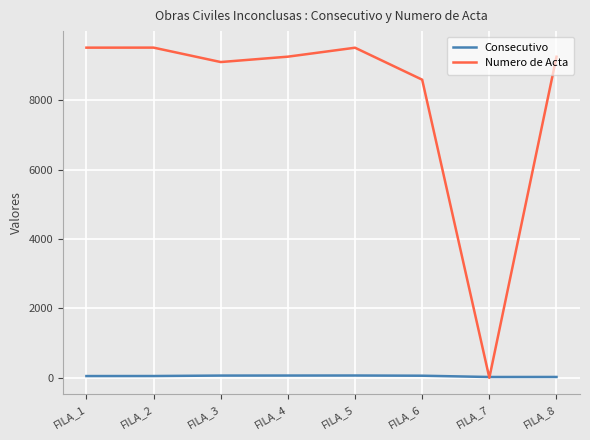

Where is Numero de Acta nearest to the value 4761?

FILA_6